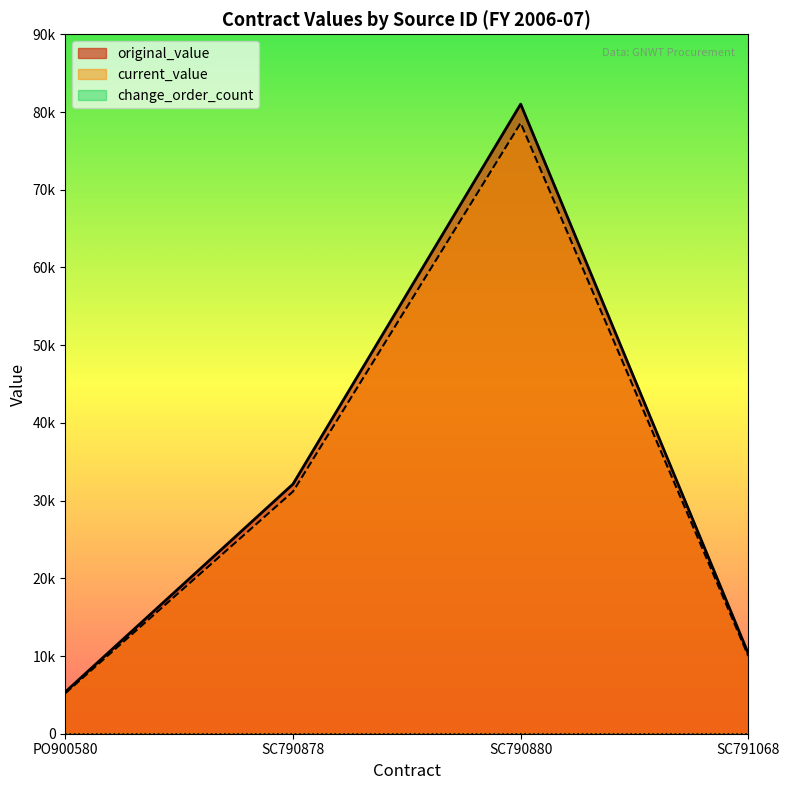

What is the minimum value for current_value?

5220.5